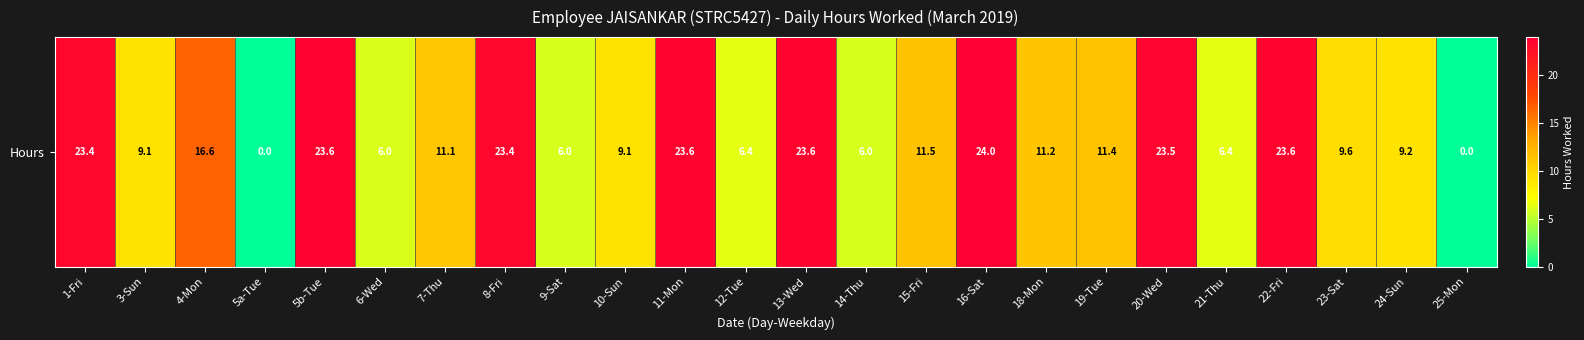

What is the change in value from 4-Mon to 12-Tue?

-10.1